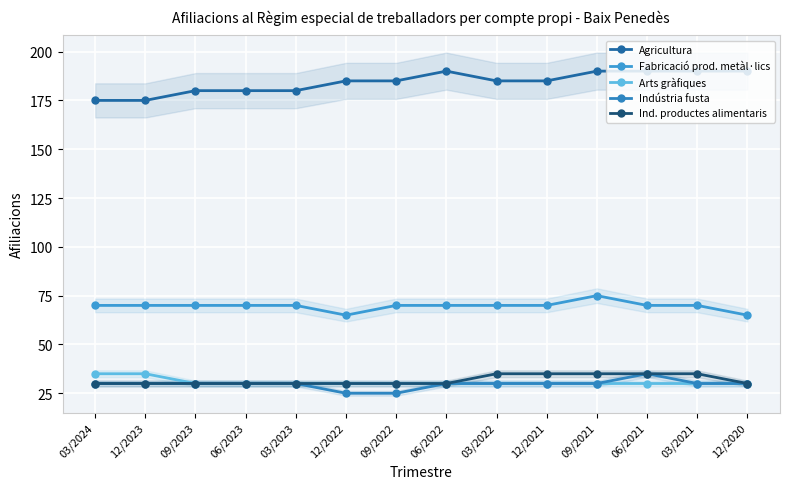

Between 09/2023 and 03/2022, which series saw the biggest shift?

Agricultura